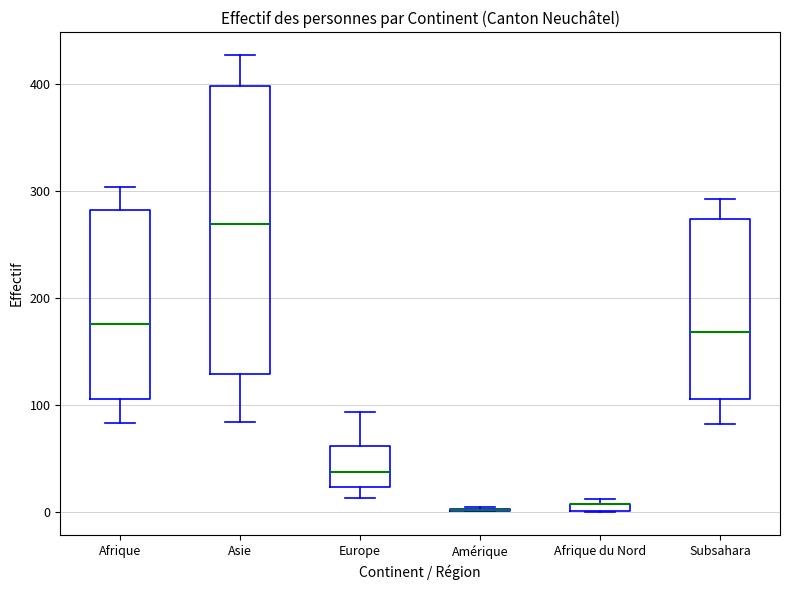

Comparing the boxes themselves (not the whiskers), which one is the tallest?

Asie